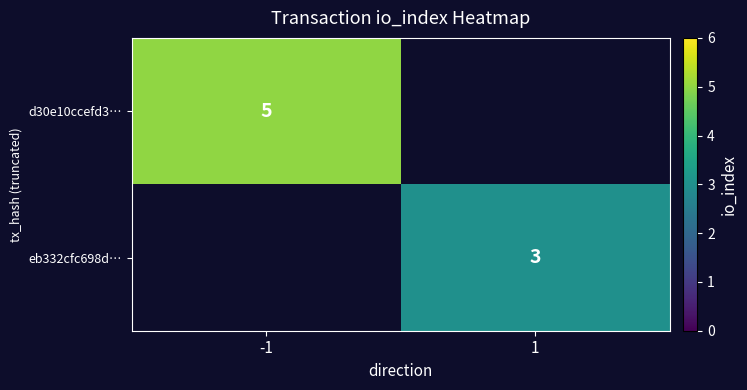

Is the value of eb332cfc698d… at 1 greater than the value of d30e10ccefd3… at -1?

No